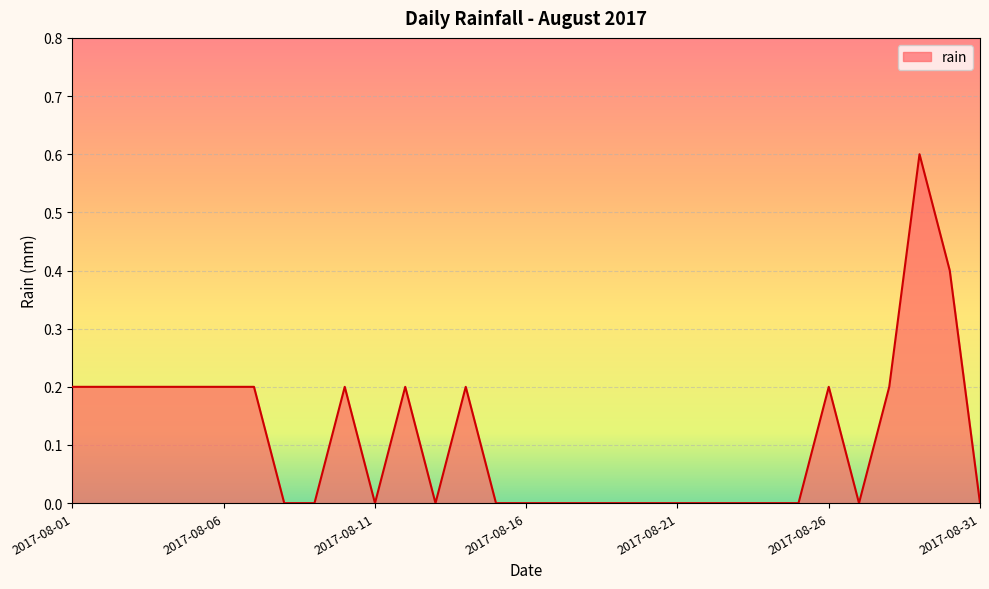

What is the difference between the maximum and minimum values?

0.6